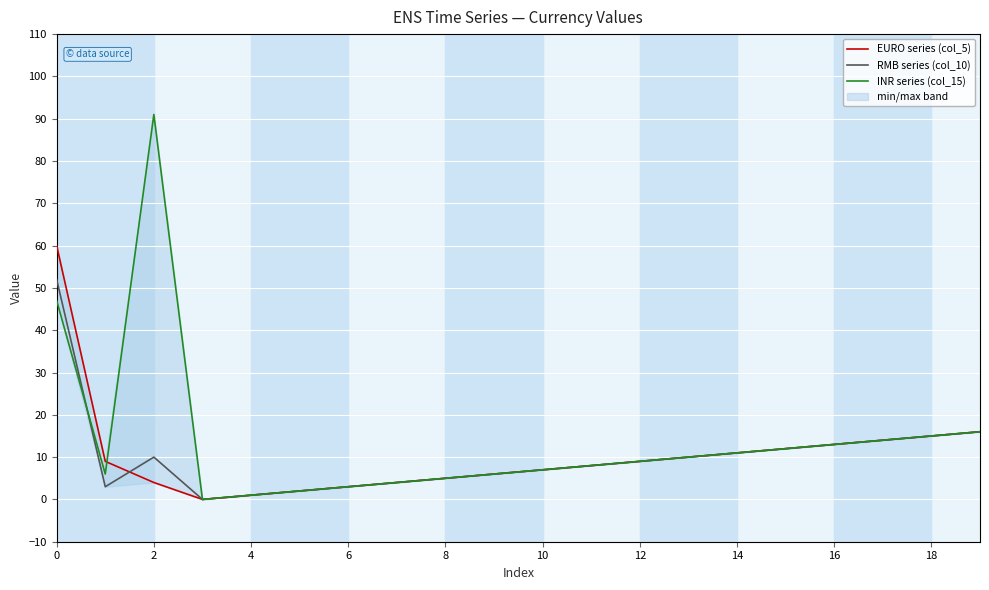

The value of INR series (col_15) at 12 is 9. True or false?

True